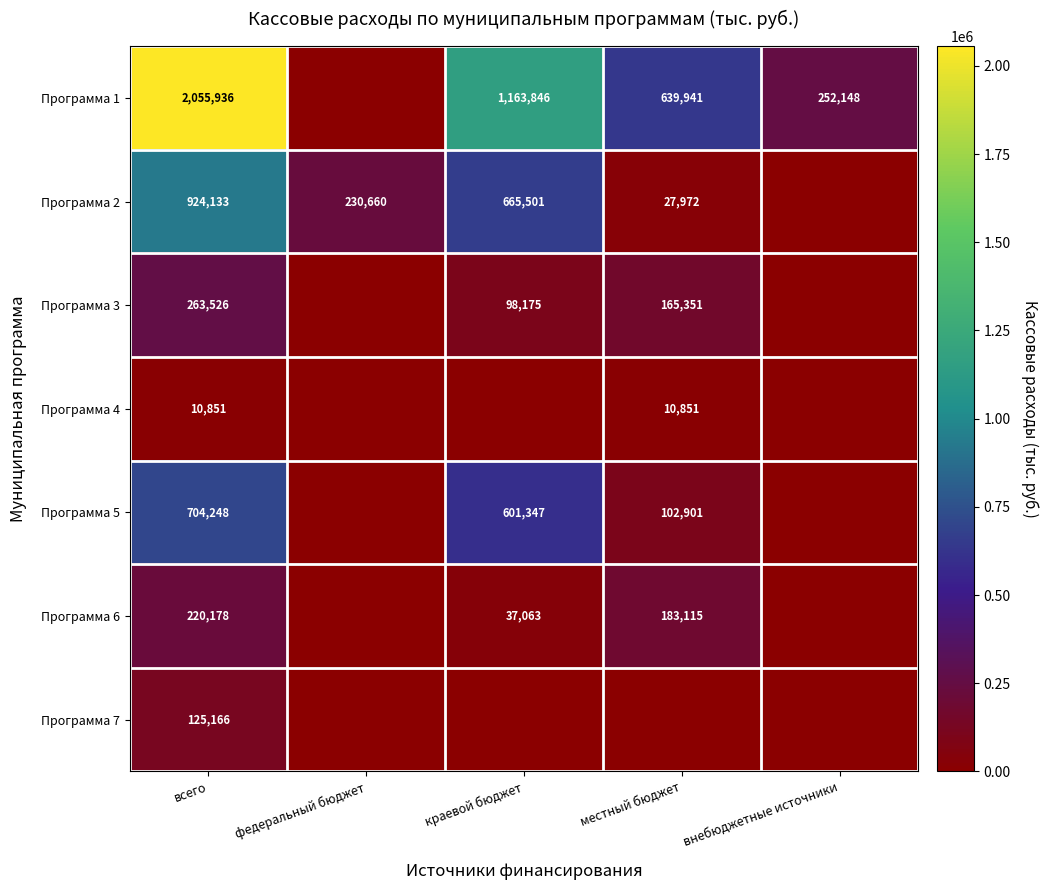

Is it true that Программа 4 equals 15197 at местный бюджет?

False